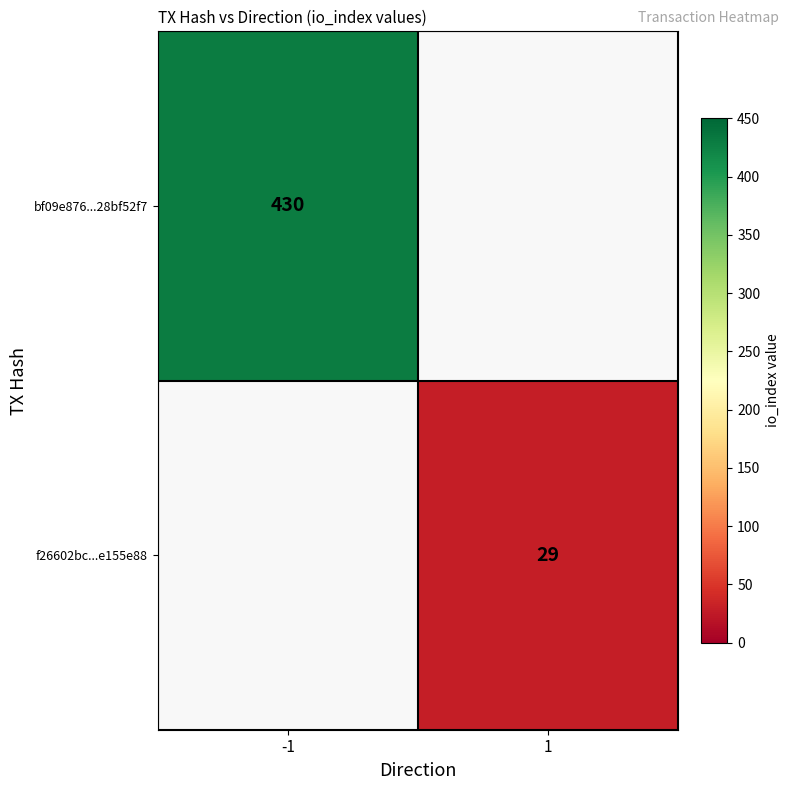

How many categories are shown in the chart?

2